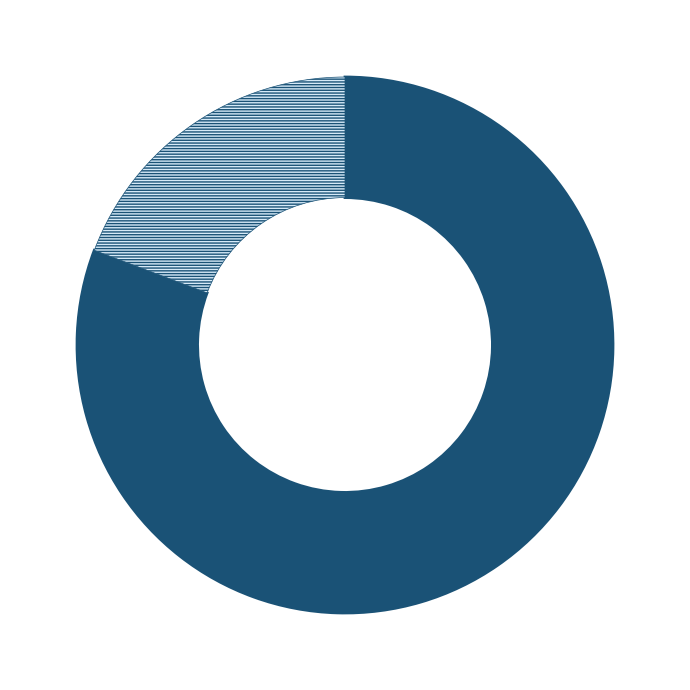

To the nearest percent, what is the average slice percentage?

50%